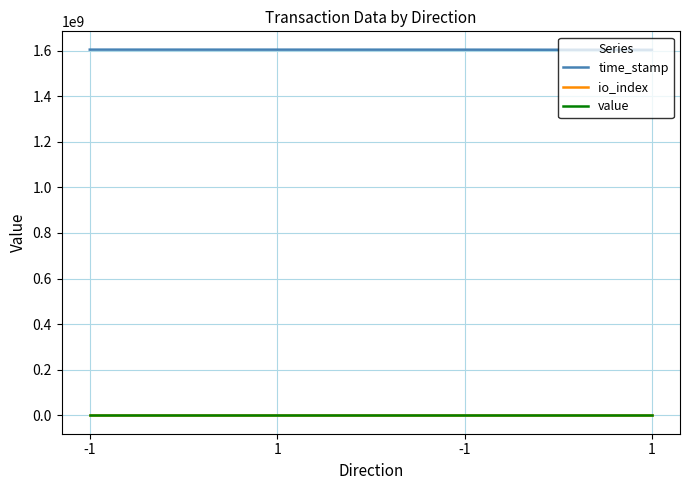

At which category is the sum across all series the highest?

-1